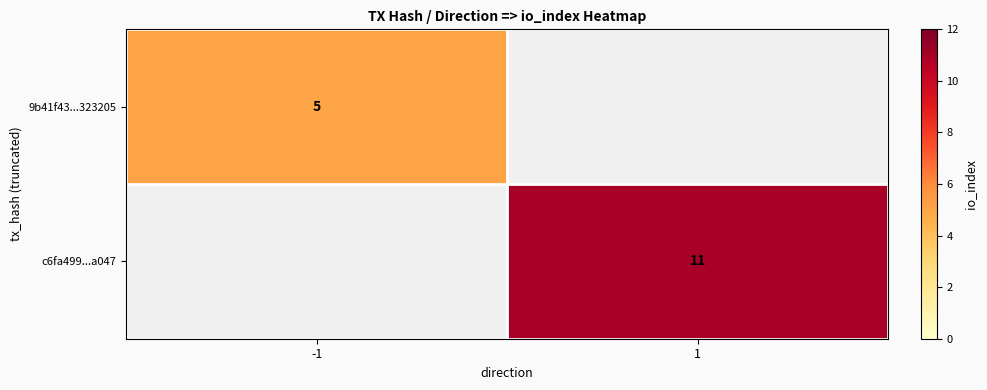

The value of c6fa499...a047 at 1 is 18. True or false?

False